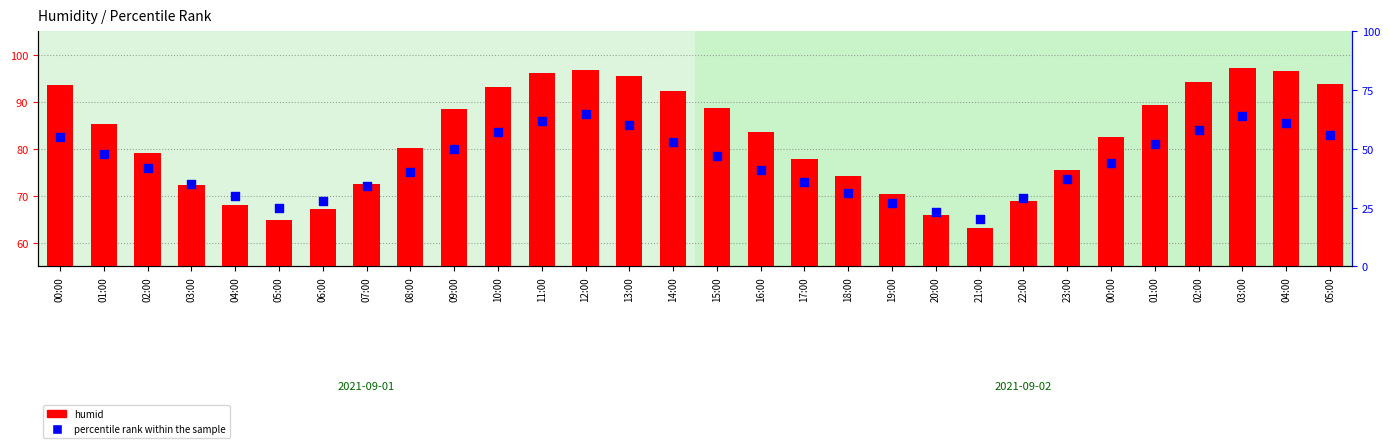

At how many categories does at least one series exceed 23?

30